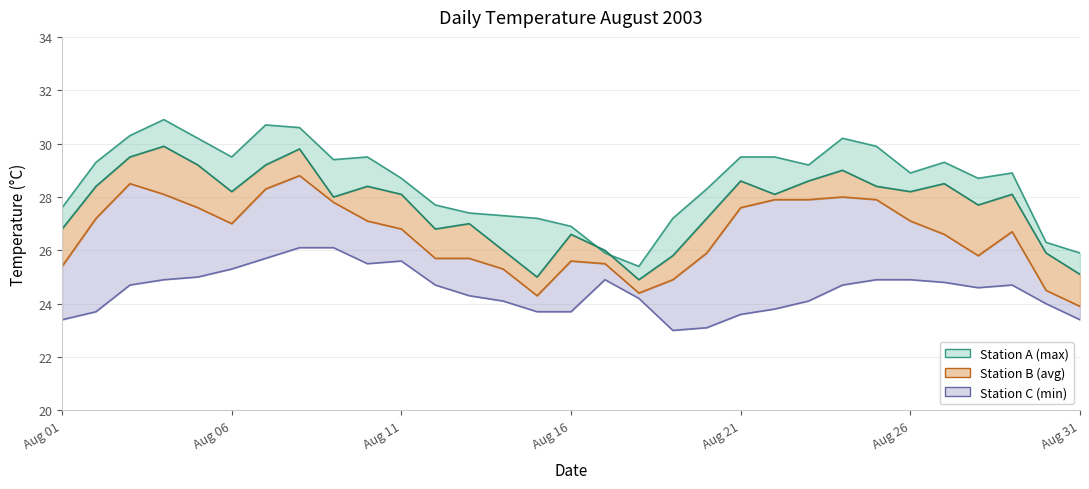

Read the Station A (max) value at 2003/8/21.

29.5